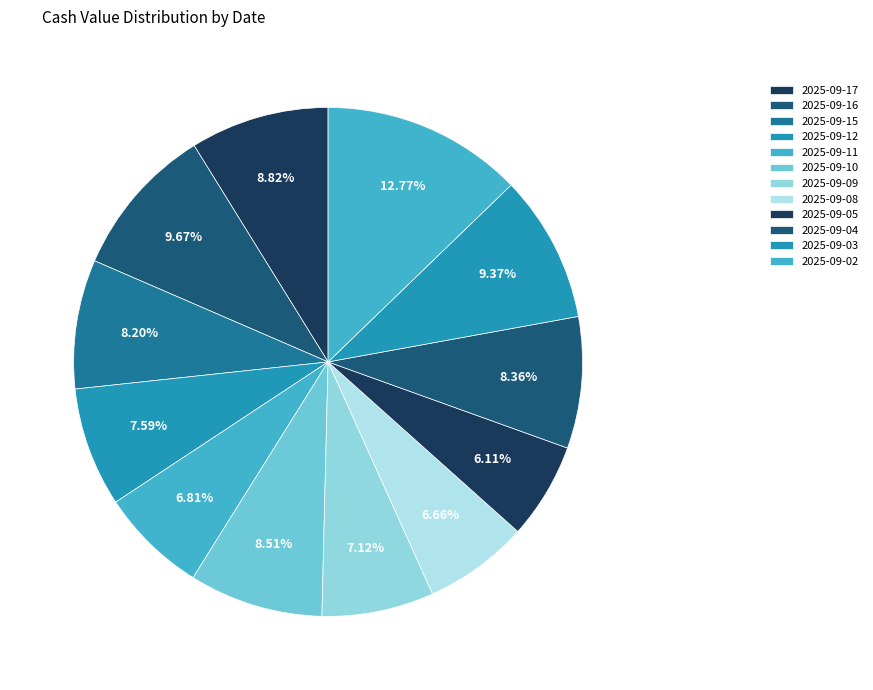

To the nearest percent, what is the average slice percentage?

8%